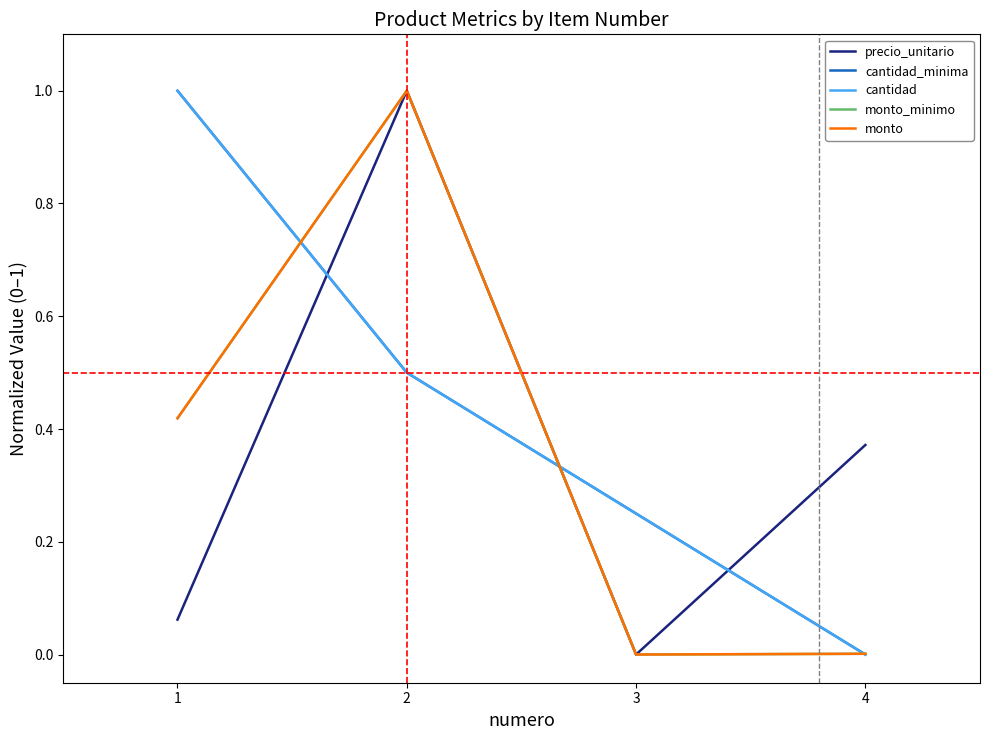

The monto_minimo series shows 1.6 at 2. True or false?

False